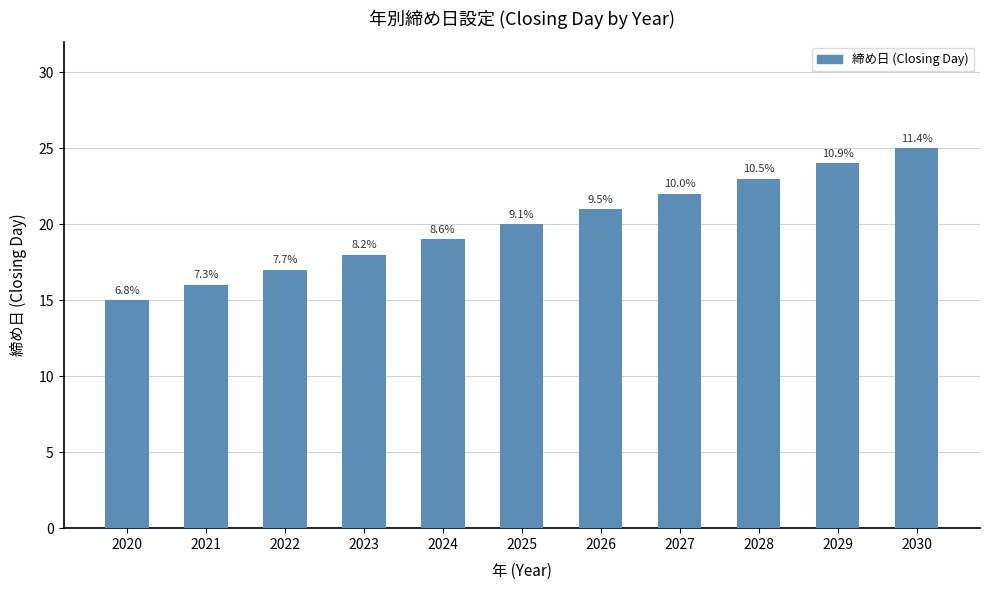

Does the chart contain any negative values?

No